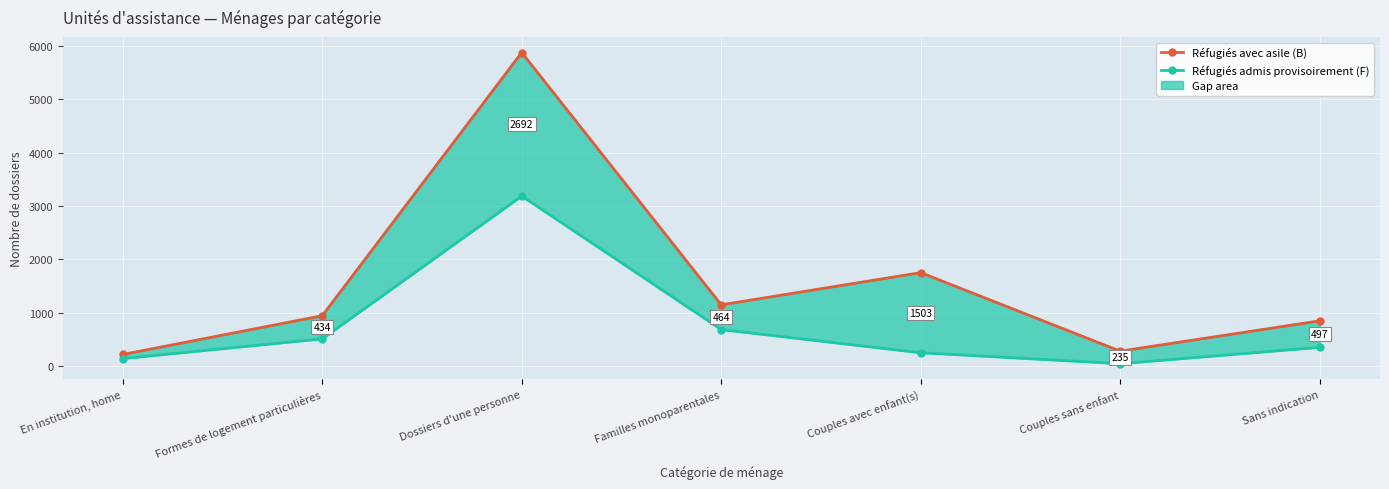

Which has a higher value, En institution, home or Sans indication?

Sans indication